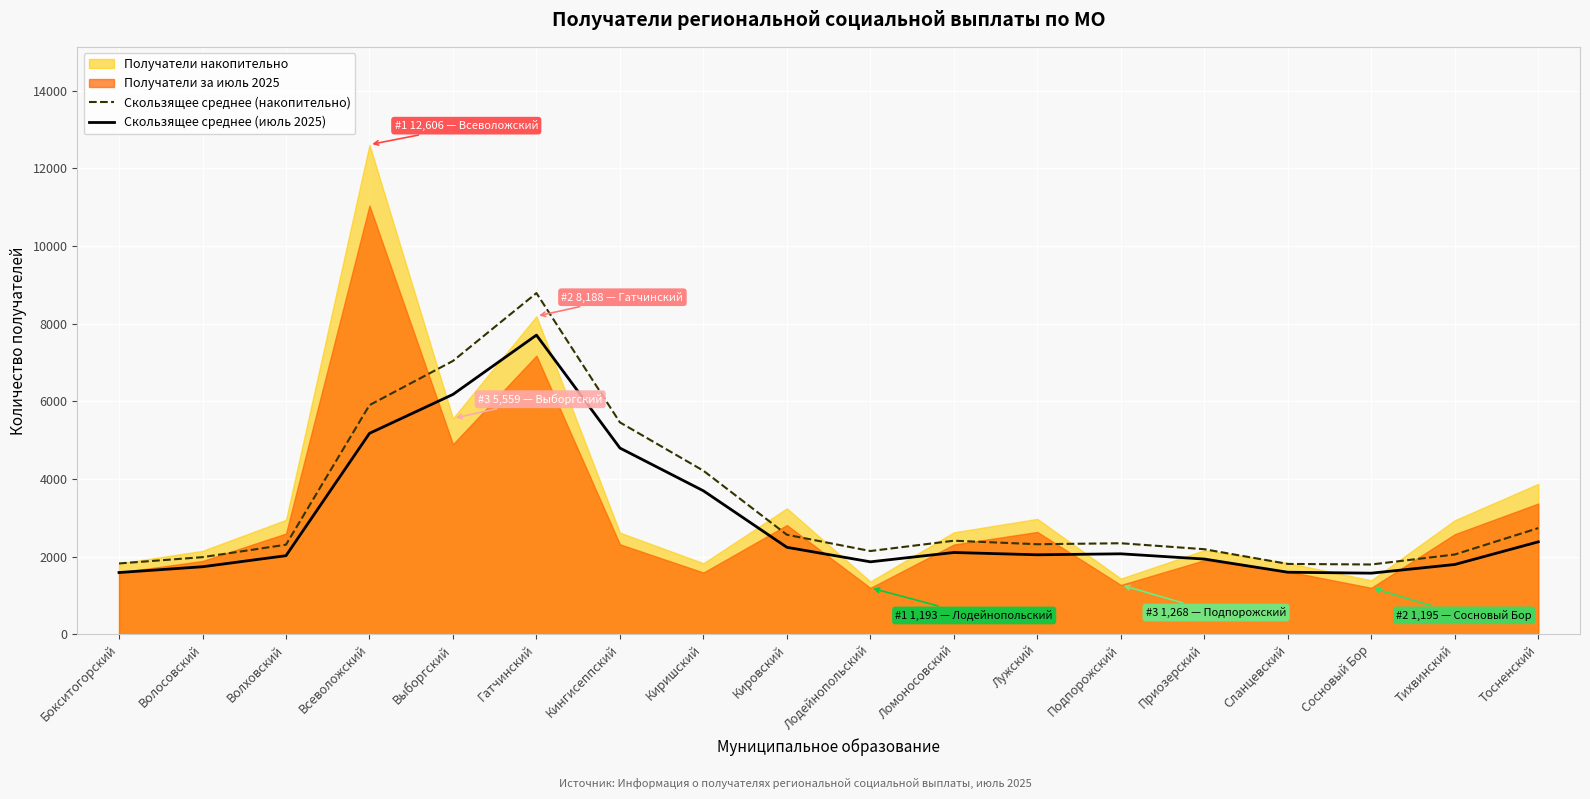

At which label does Скользящее среднее (июль 2025) reach its peak?

Гатчинский